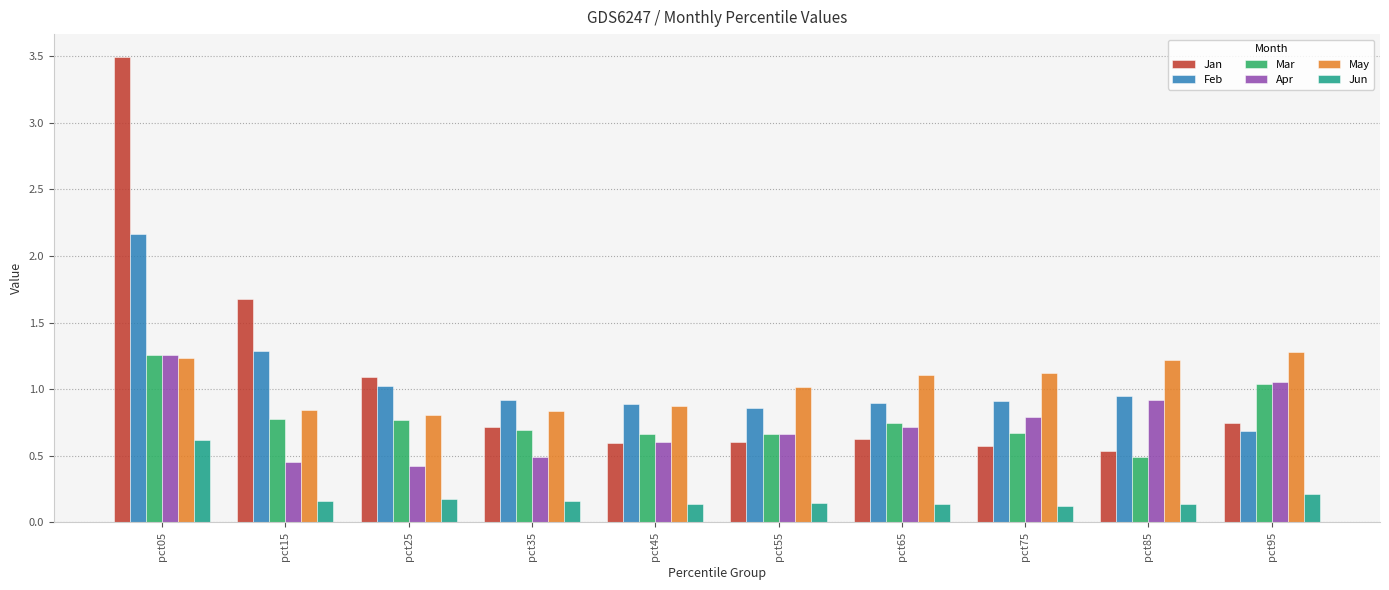

Which series changed the most between pct25 and pct55?

Jan